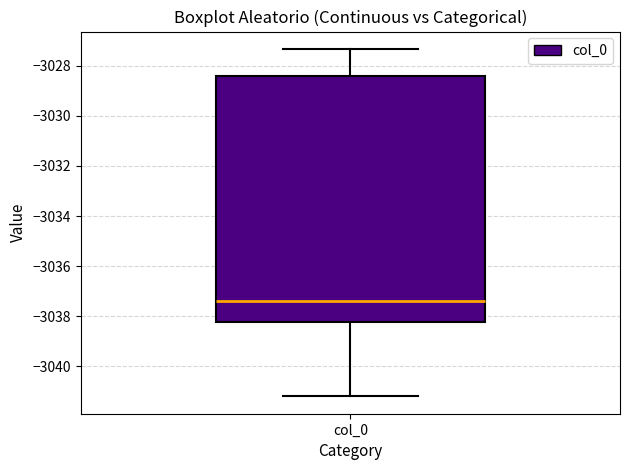

Where does the median line of the box for col_0 sit on the y-axis? The values are not printed on the chart, so give them approximately, as read against the axis.

-3037.4